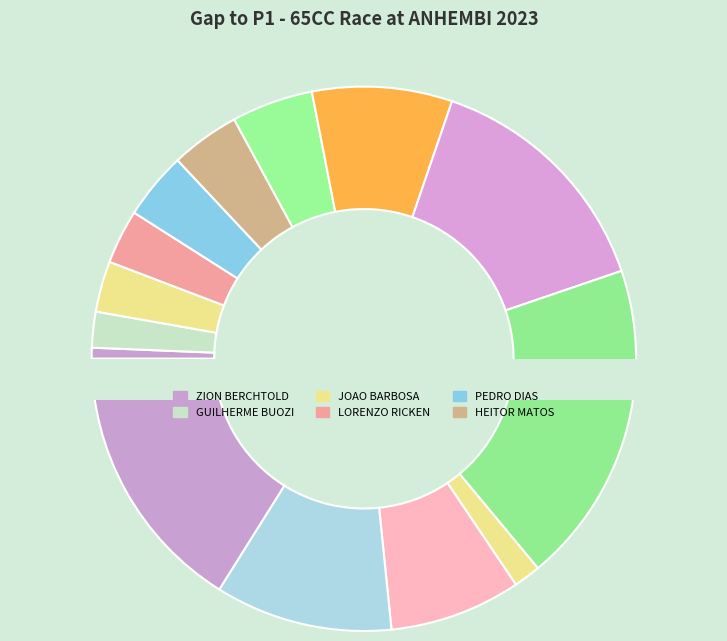

What percentage is NOT represented by HEITOR MATOS?

95.9%